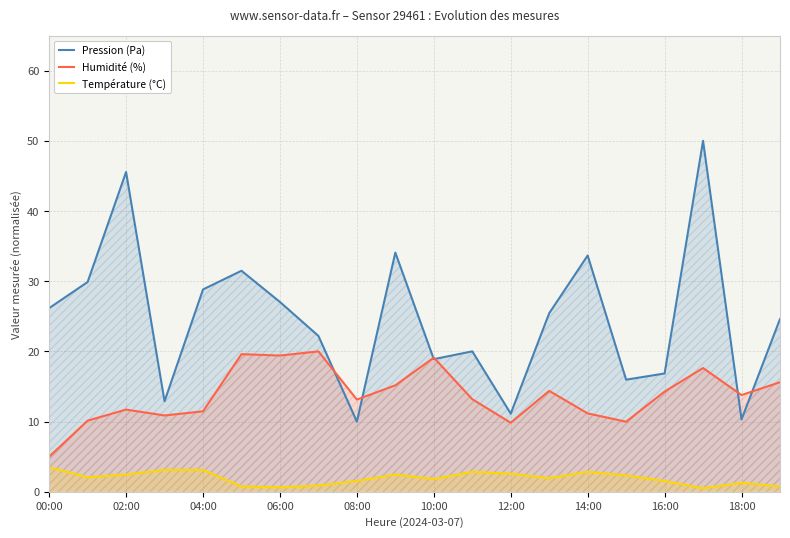

Is it true that humidity equals 2.4 at 04:00?

False